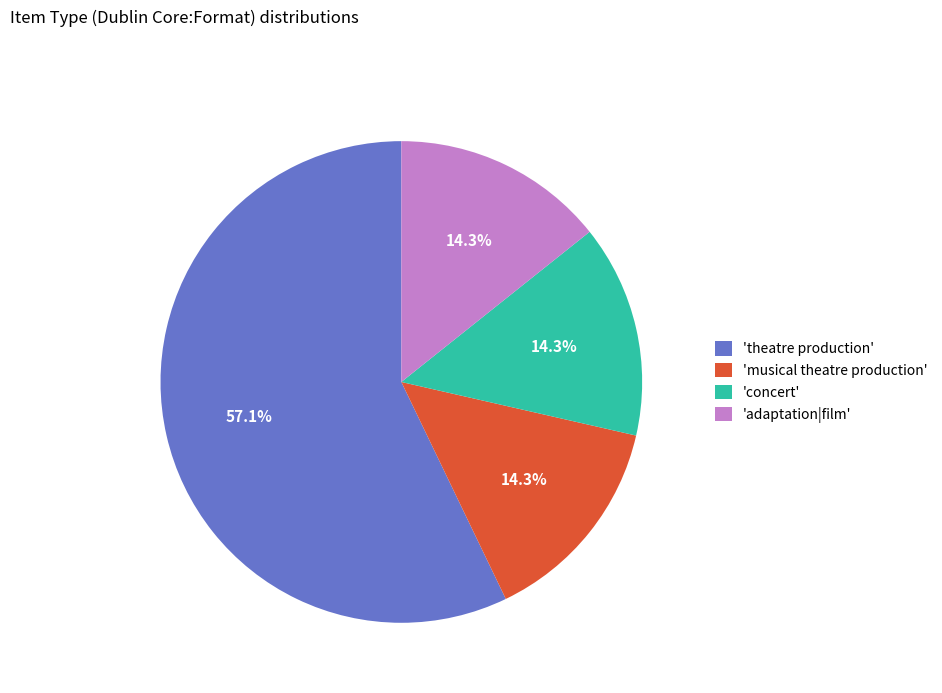

Which slice represents more than half of the pie?

'theatre production'